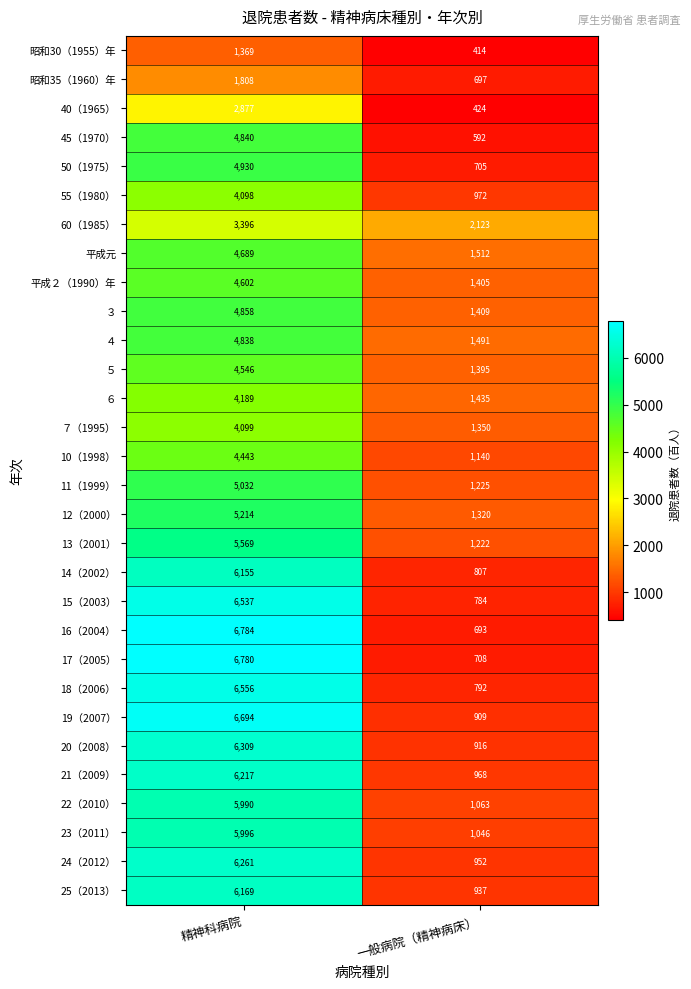

At which category is the sum across all series the highest?

精神科病院